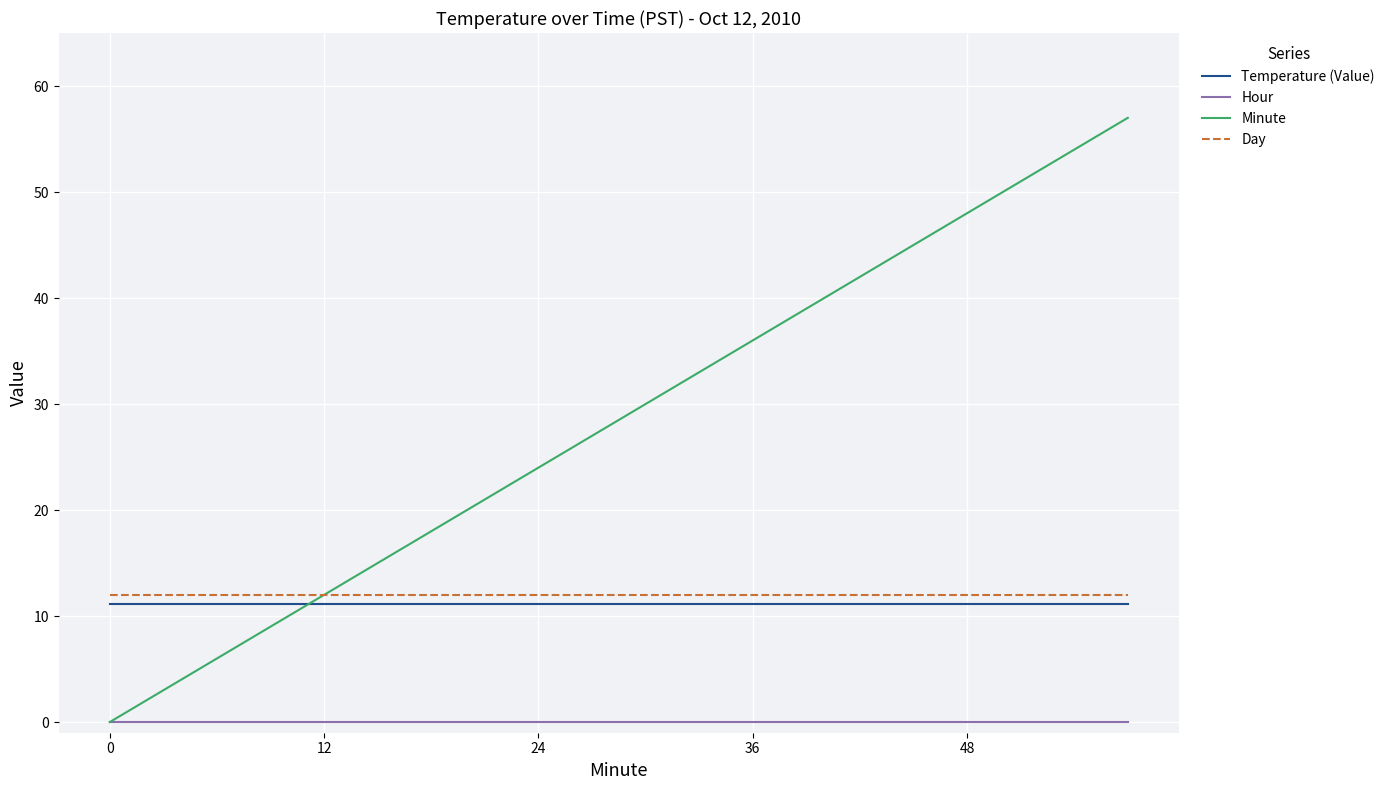

What is the minimum value for Temperature (Value)?

11.1